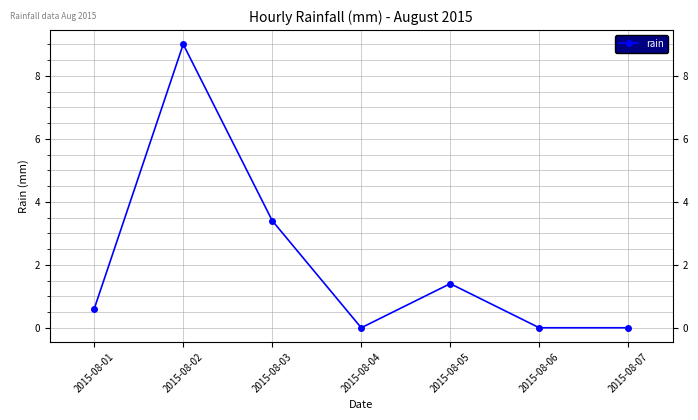

What is the change in value from 2015-08-03 to 2015-08-04?

-3.4